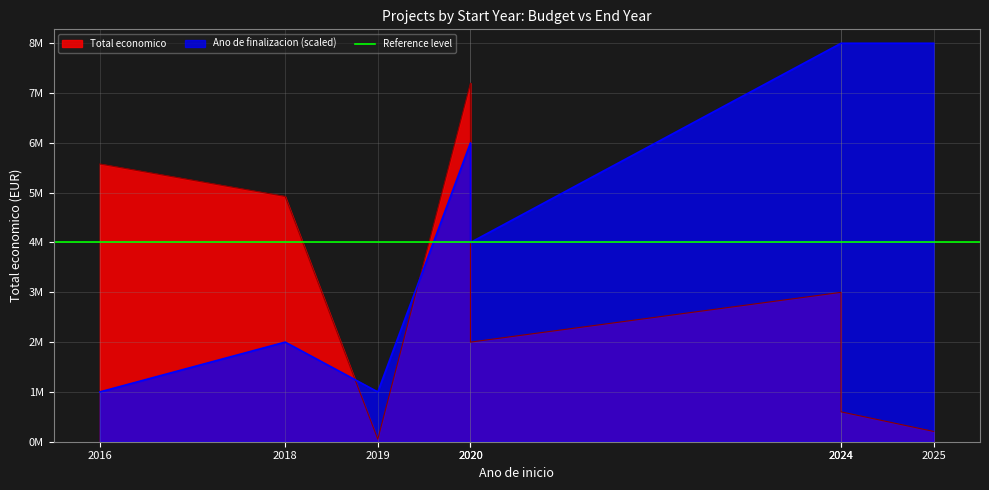

How many lines are shown in the chart?

2